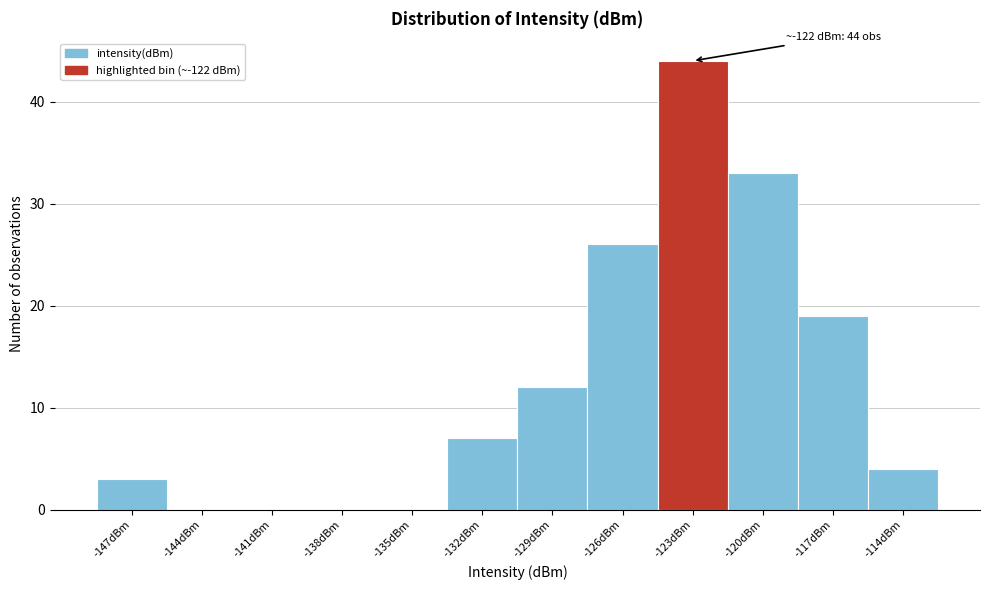

Reading left to right, list all the values displayed in this chart.

-147dBm=3	-144dBm=0	-141dBm=0	-138dBm=0	-135dBm=0	-132dBm=7	-129dBm=12	-126dBm=26	-123dBm=44	-120dBm=33	-117dBm=19	-114dBm=4